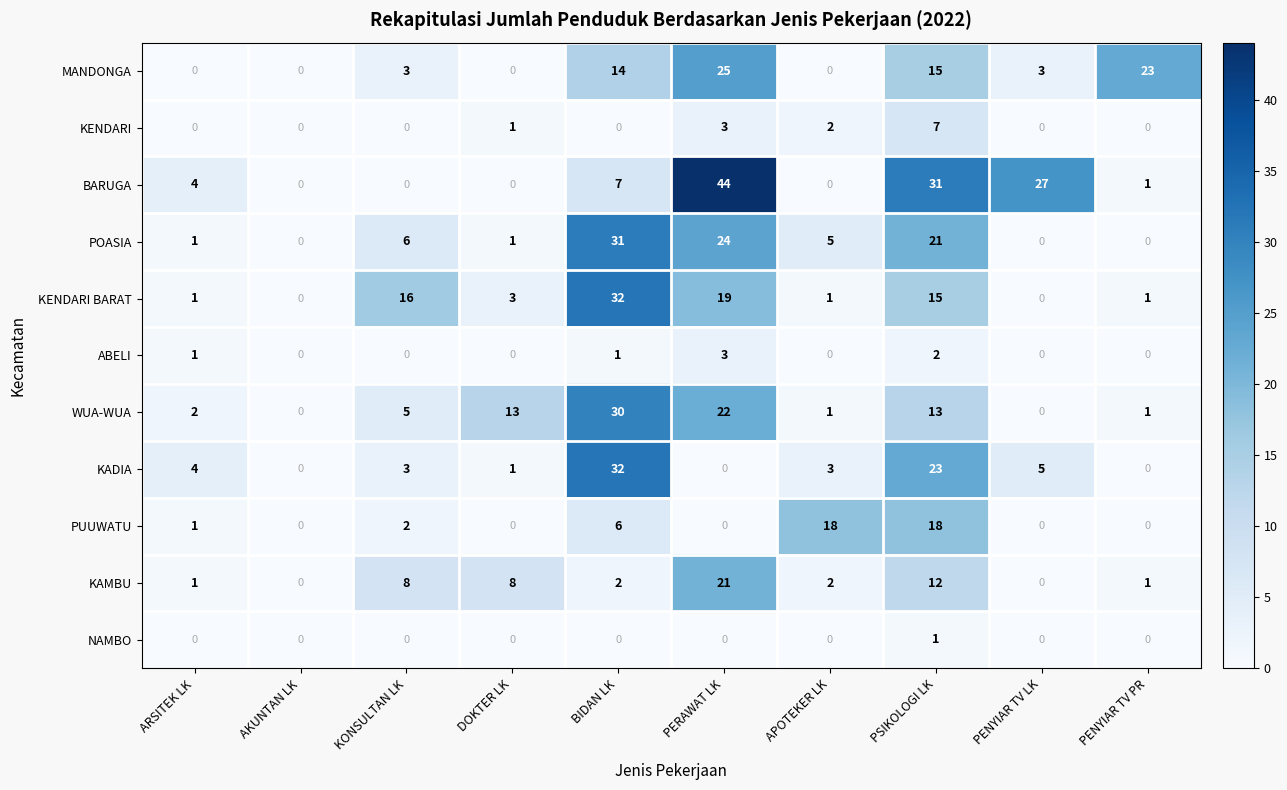

Which series has the largest total across all categories?

BARUGA